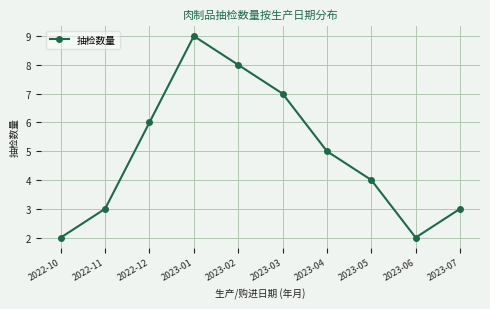

How many values are below 5?

5